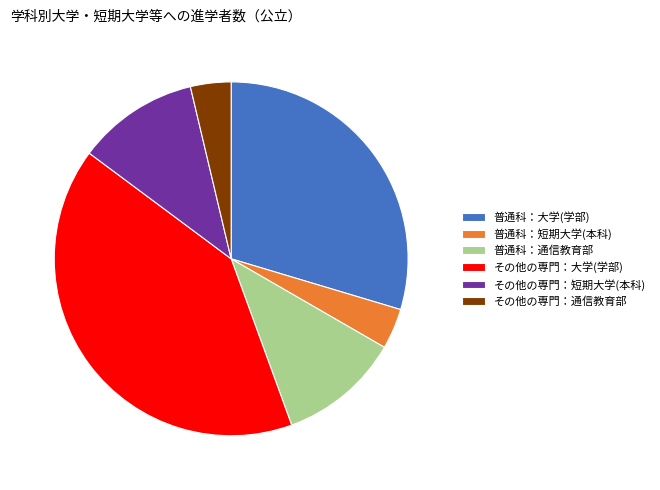

How many slices are in this pie chart?

6